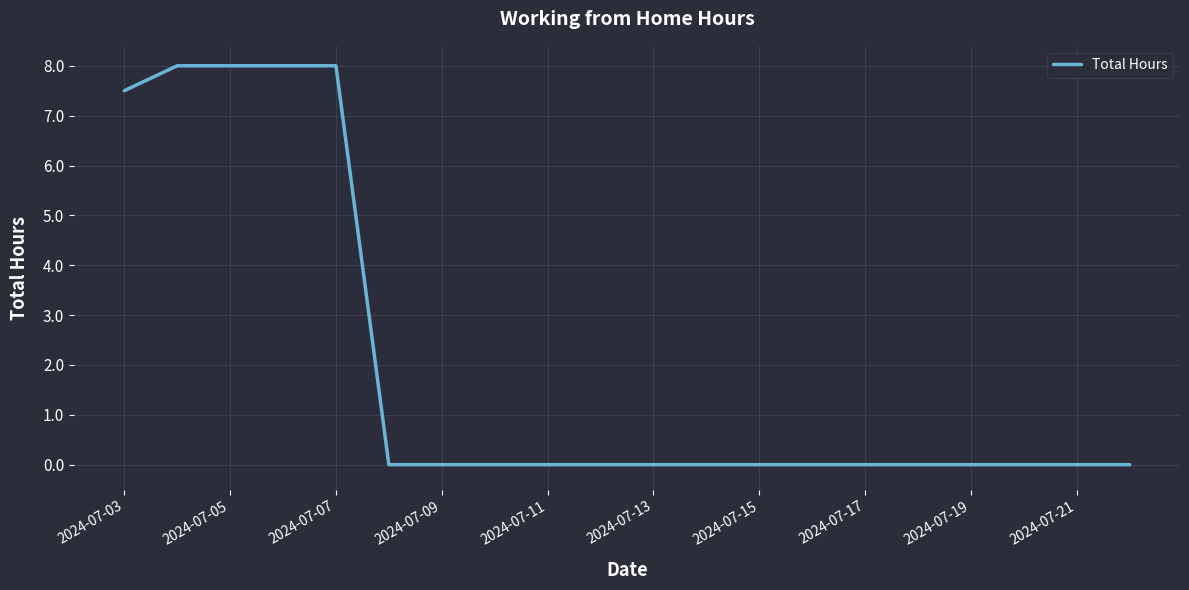

What is the greatest value displayed?

8.0